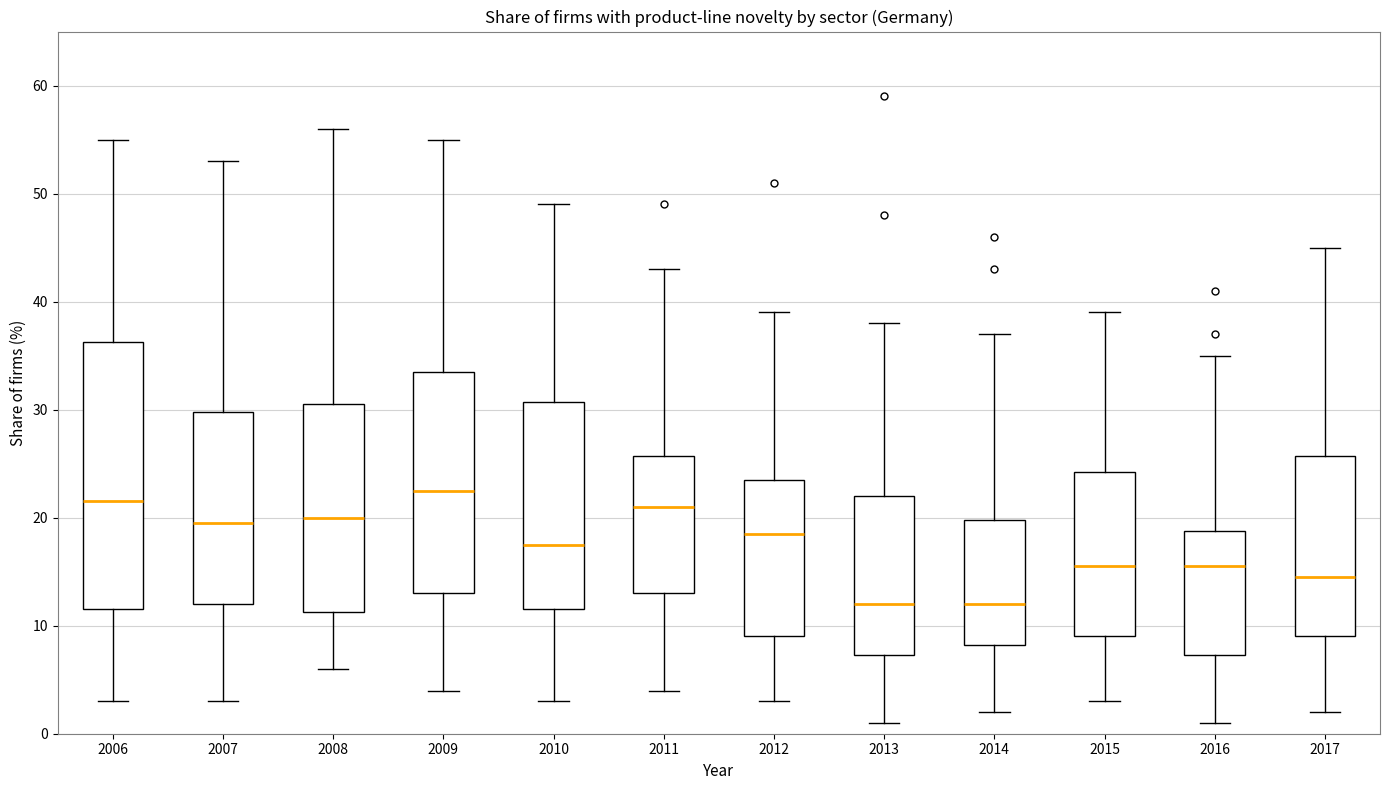

Reading left to right, read every box against the y-axis: the position of its median line, the range the box covers, and the ends of its whiskers. The values are not printed on the chart, so give them approximately, as read against the axis.

2006: median 22, box 12 to 36, whiskers 3 to 55
2007: median 20, box 12 to 30, whiskers 3 to 53
2008: median 20, box 11 to 31, whiskers 6 to 56
2009: median 23, box 13 to 34, whiskers 4 to 55
2010: median 18, box 12 to 31, whiskers 3 to 49
2011: median 21, box 13 to 26, whiskers 4 to 43
2012: median 19, box 9 to 24, whiskers 3 to 39
2013: median 12, box 7 to 22, whiskers 1 to 38
2014: median 12, box 8 to 20, whiskers 2 to 37
2015: median 16, box 9 to 24, whiskers 3 to 39
2016: median 16, box 7 to 19, whiskers 1 to 35
2017: median 15, box 9 to 26, whiskers 2 to 45